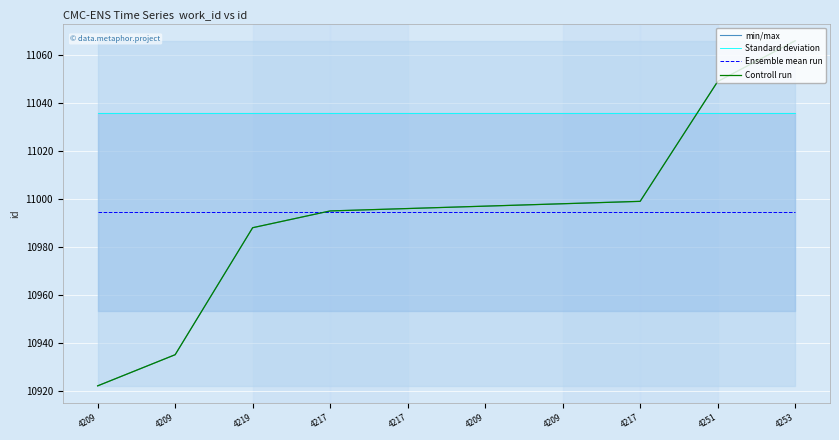

How many intersections are there between min/max and Ensemble mean run?

1